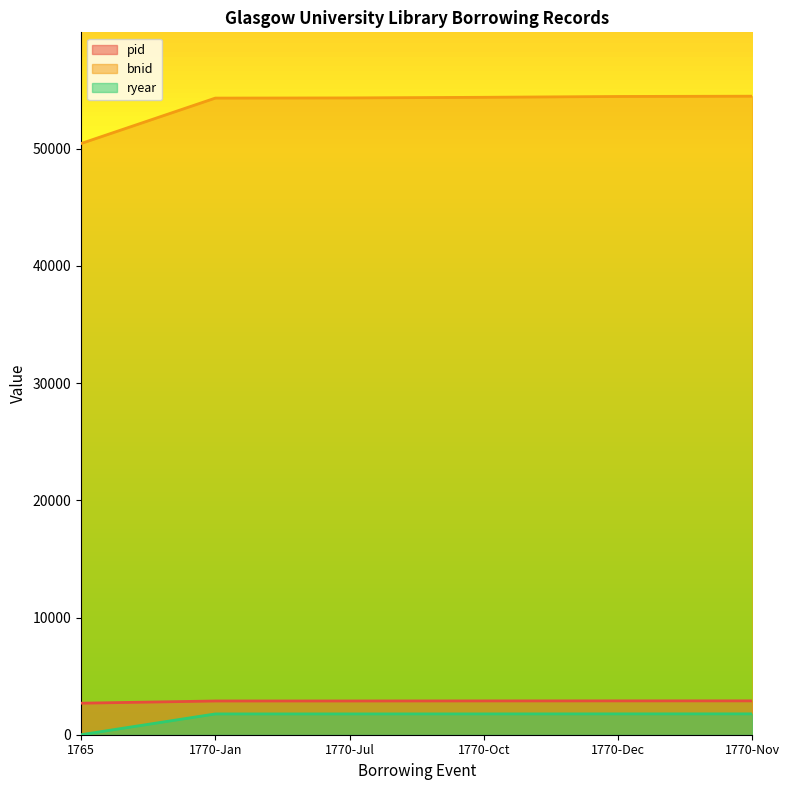

The ryear series shows 2984 at 1770-Nov. True or false?

False